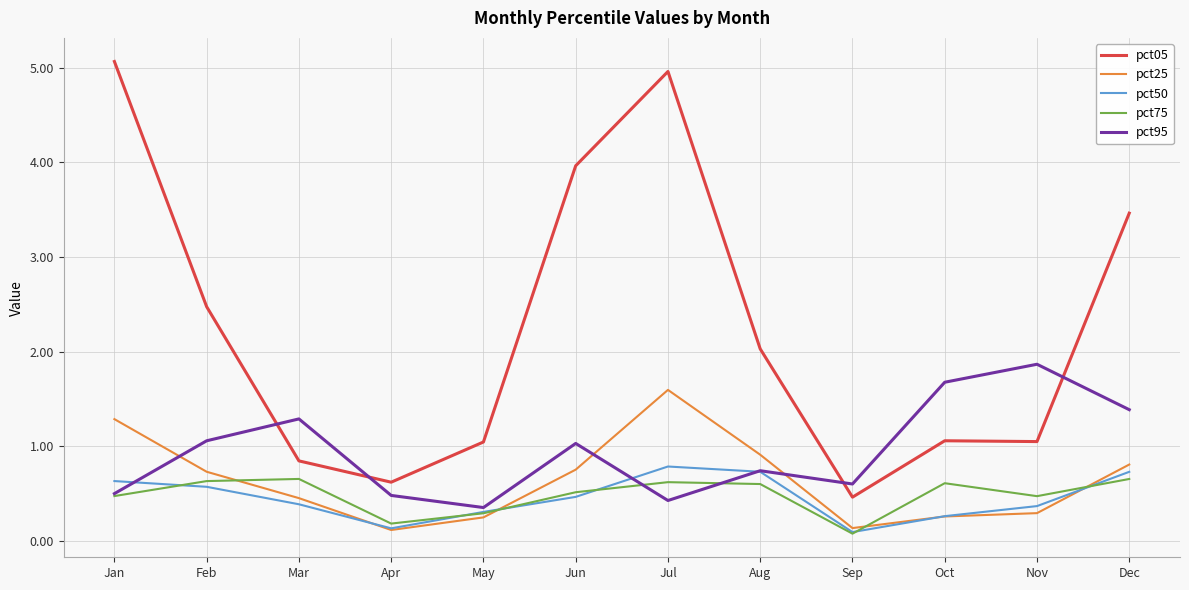

The value of pct95 at May is 0.4. True or false?

True